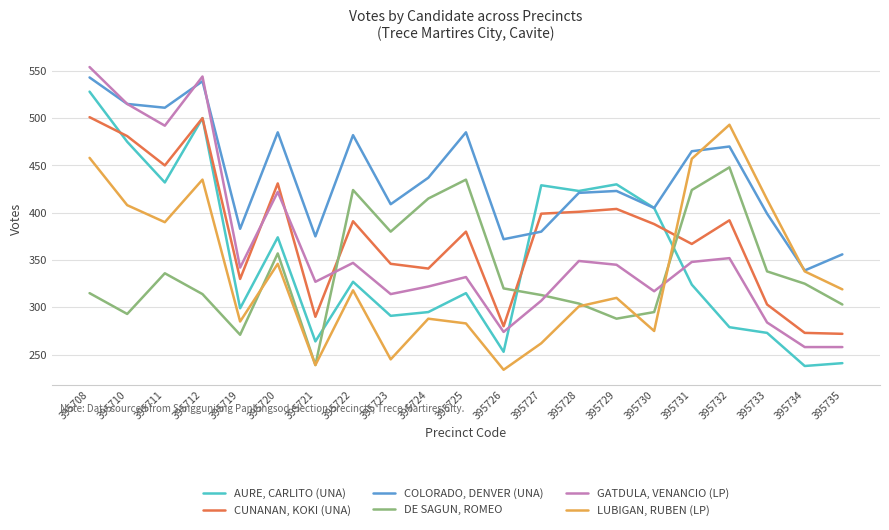

What is the approximate value of LUBIGAN, RUBEN (LP) at 395727, to the nearest 10?

260